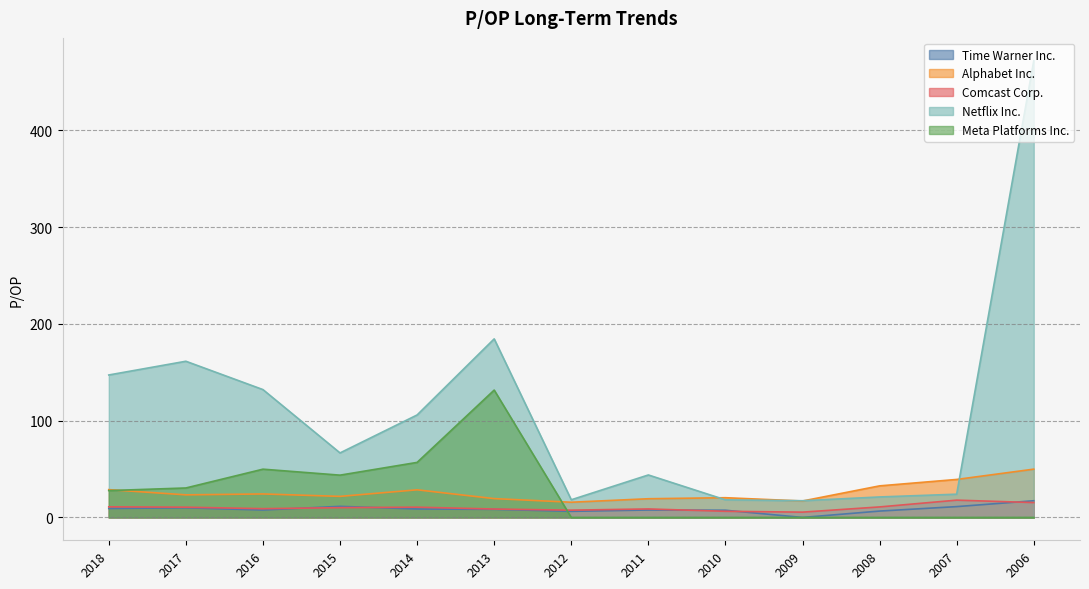

Is the value of Netflix Inc. at 2009 greater than the value of Meta Platforms Inc. at 2018?

No